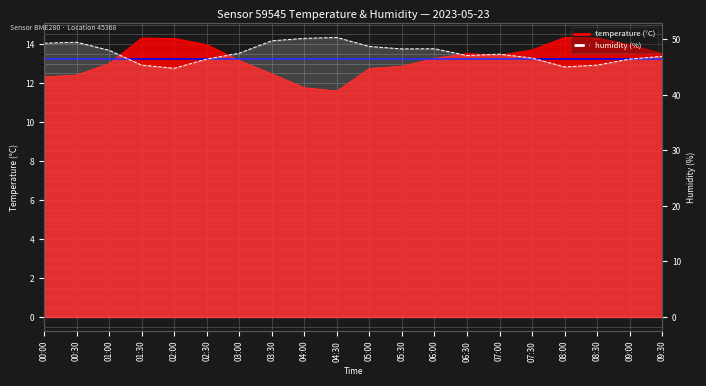

How many categories are shown in the chart?

20